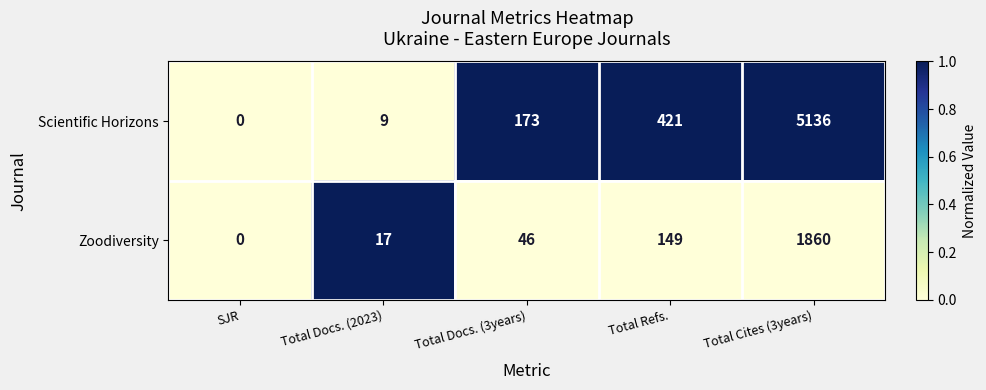

What is the average value of the Zoodiversity series?

414